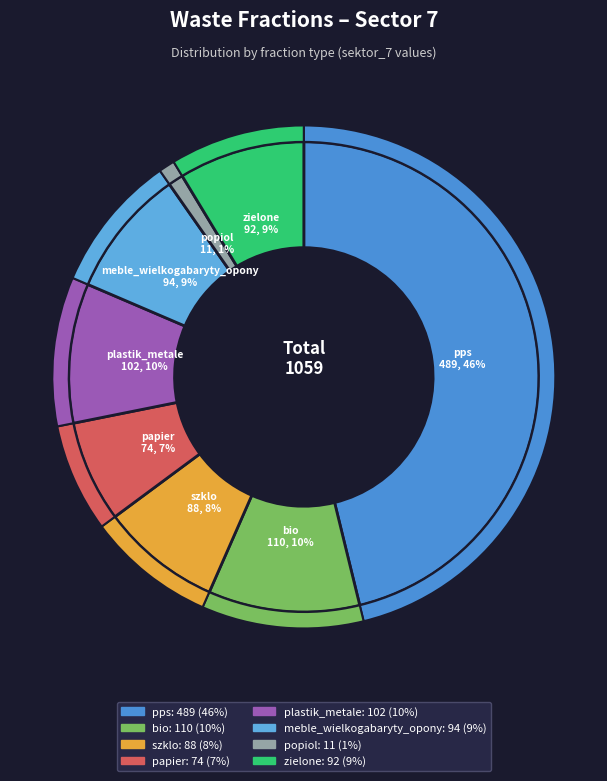

The pps slice represents 34% of the pie. True or false?

False